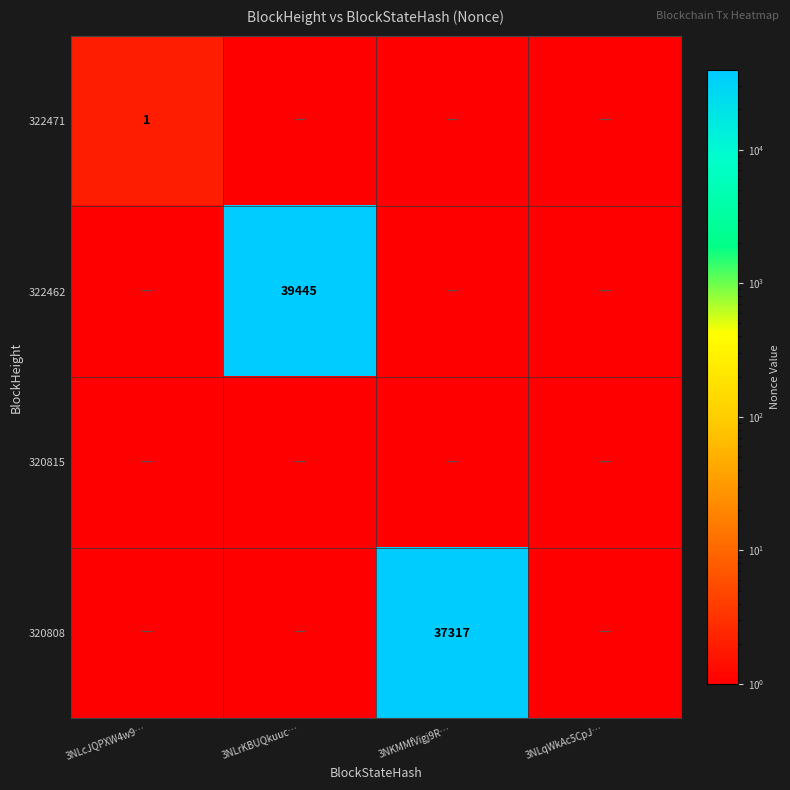

What is the total value across all series at 3NLrKBUQkuuc…?

39449